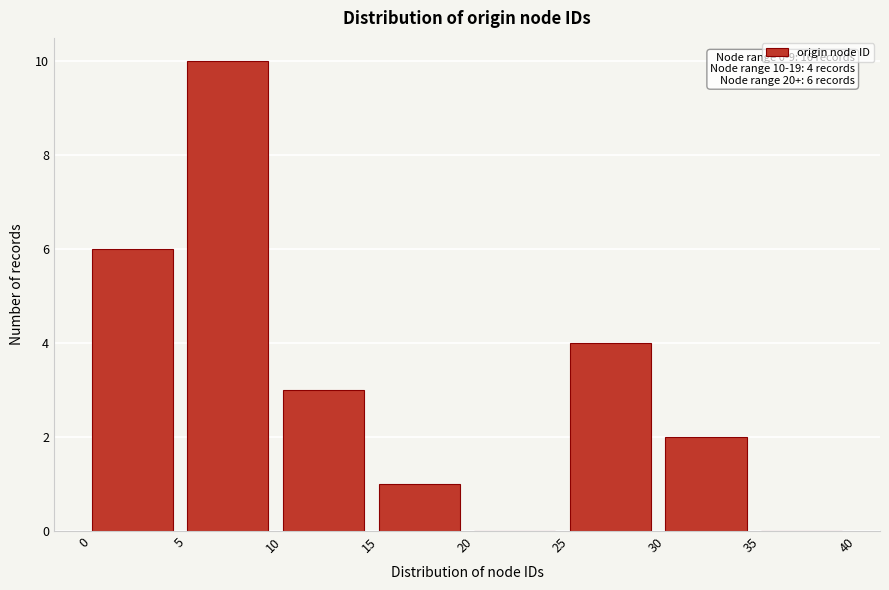

Which range on the x-axis has the tallest bar?

5 to 10